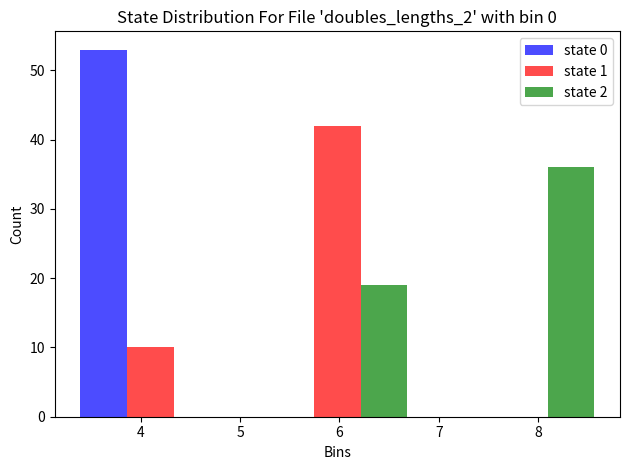

What is the height of the state 2 bar covering 5.04 to 6.92 on the x-axis? Neither the bar edges nor the heights are printed on the chart, so give them approximately, as read against the axes.

19